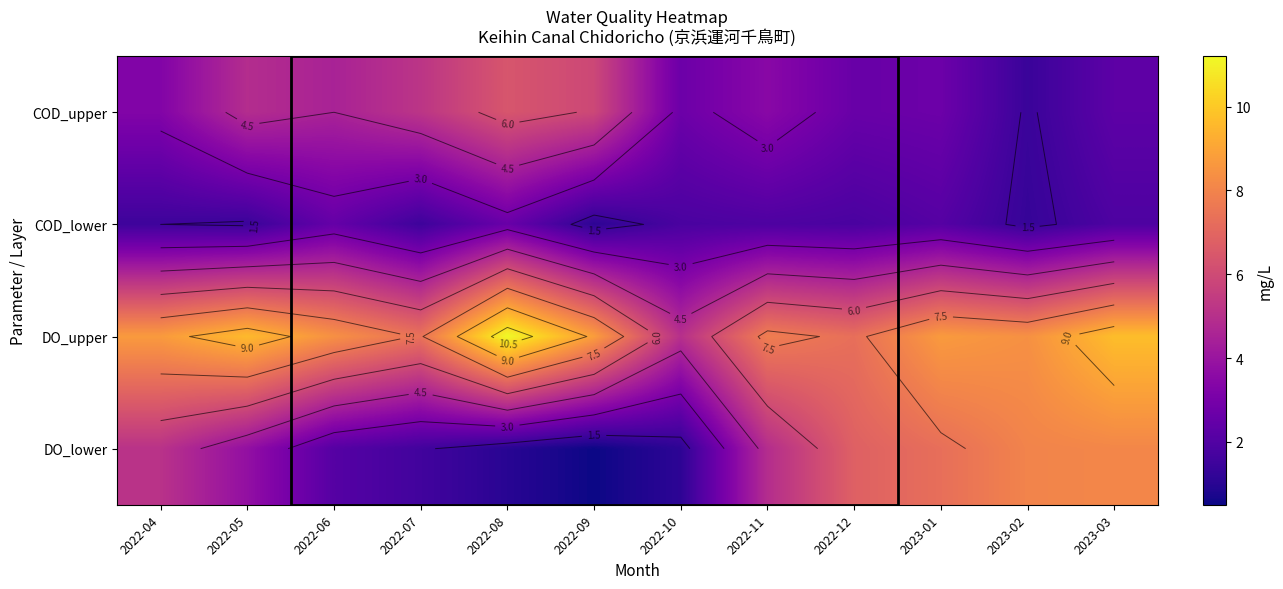

The value of DO_lower at 2022-06 is 1.0. True or false?

False